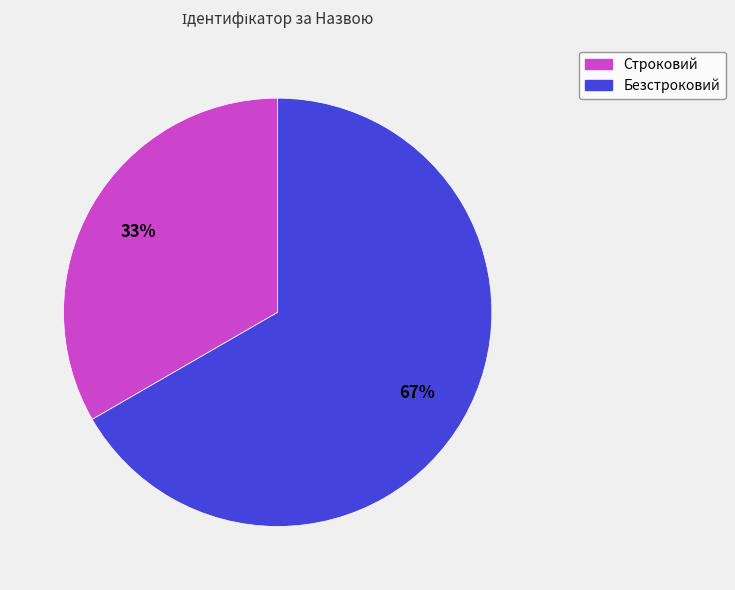

The Безстроковий slice represents 53% of the pie. True or false?

False